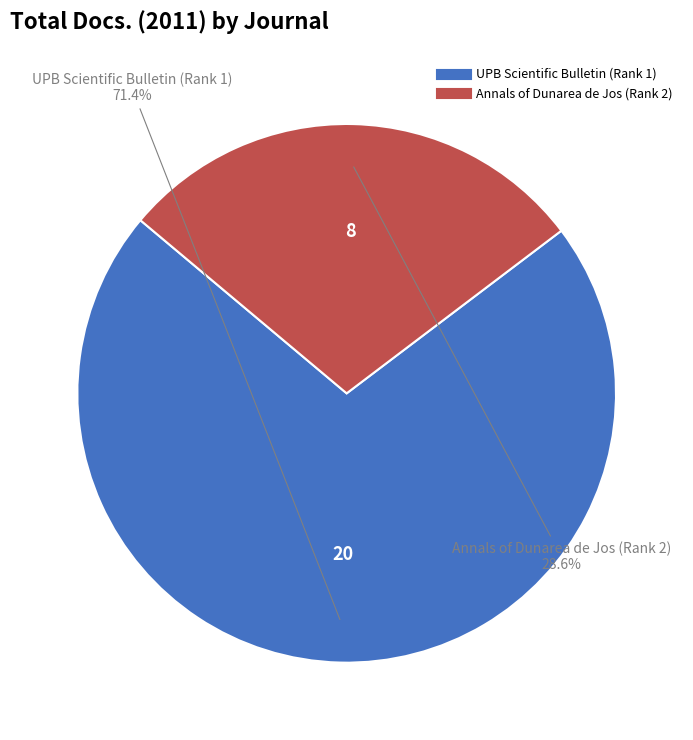

Which category has the biggest portion of the pie?

UPB Scientific Bulletin (Rank 1)